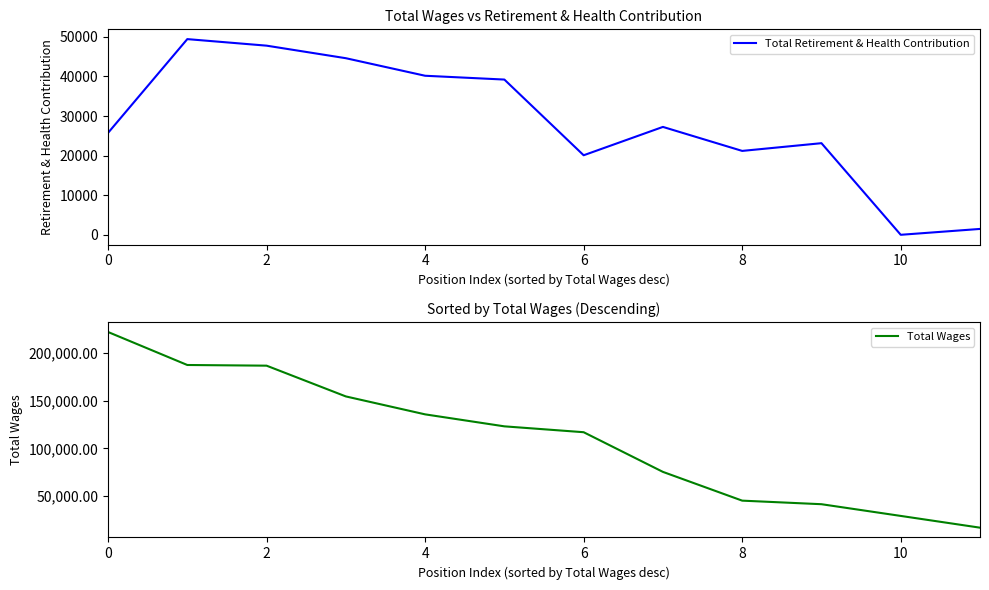

What value does the Total Retirement & Health Contribution series have at 8?

21187